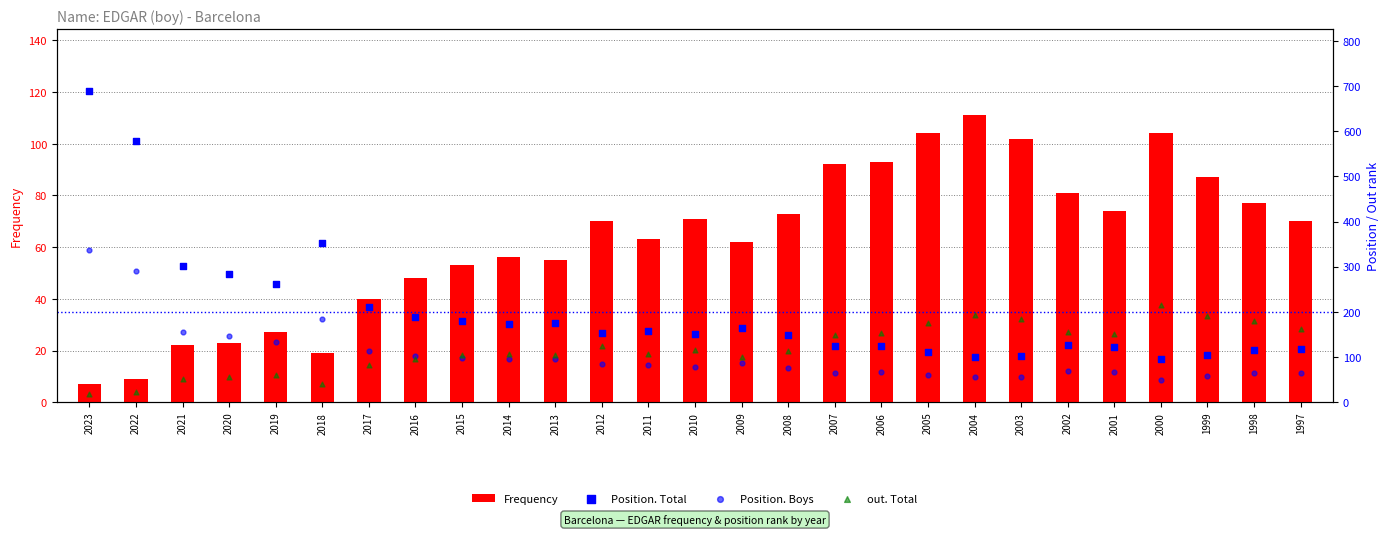

At how many categories does at least one series exceed 507?

2